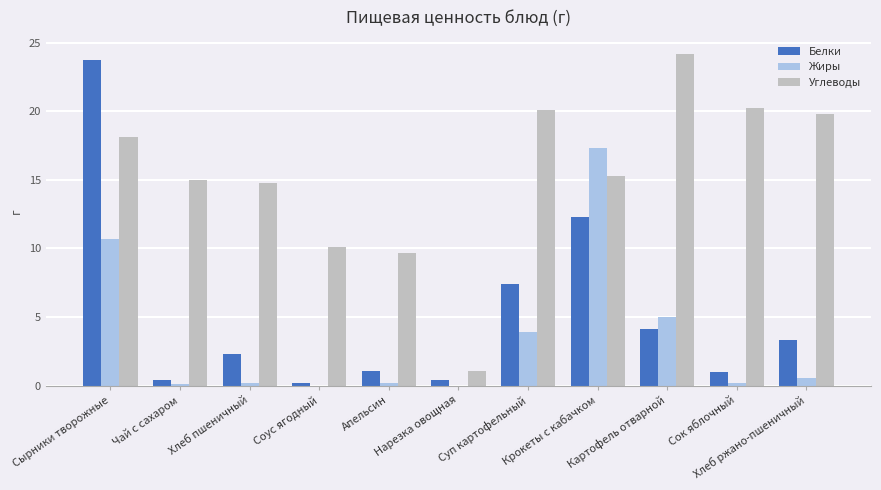

The value of Жиры at Крокеты с кабачком is 7.2. True or false?

False